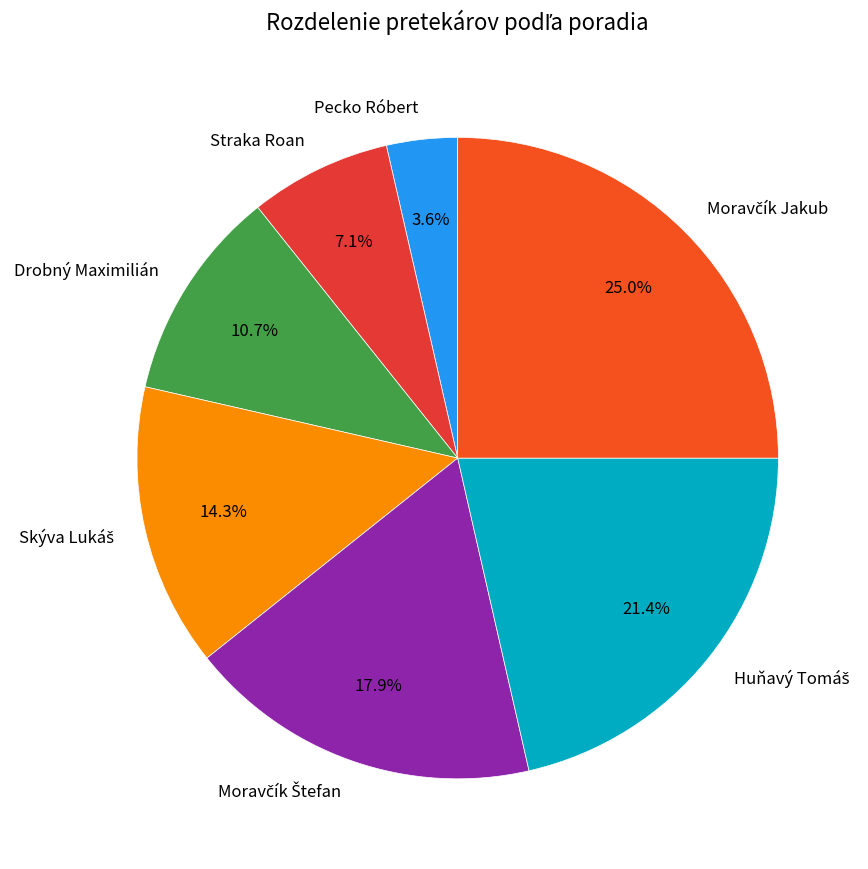

How many segments does this pie chart have?

7